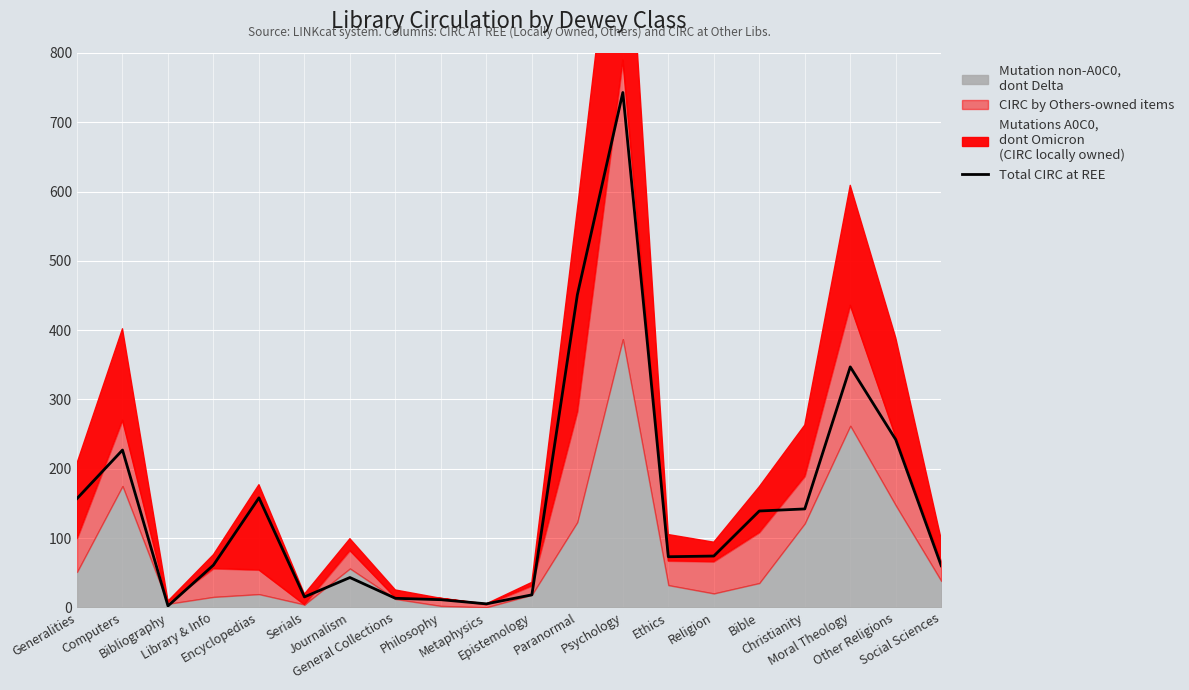

What is the difference between the maximum and minimum values?

741